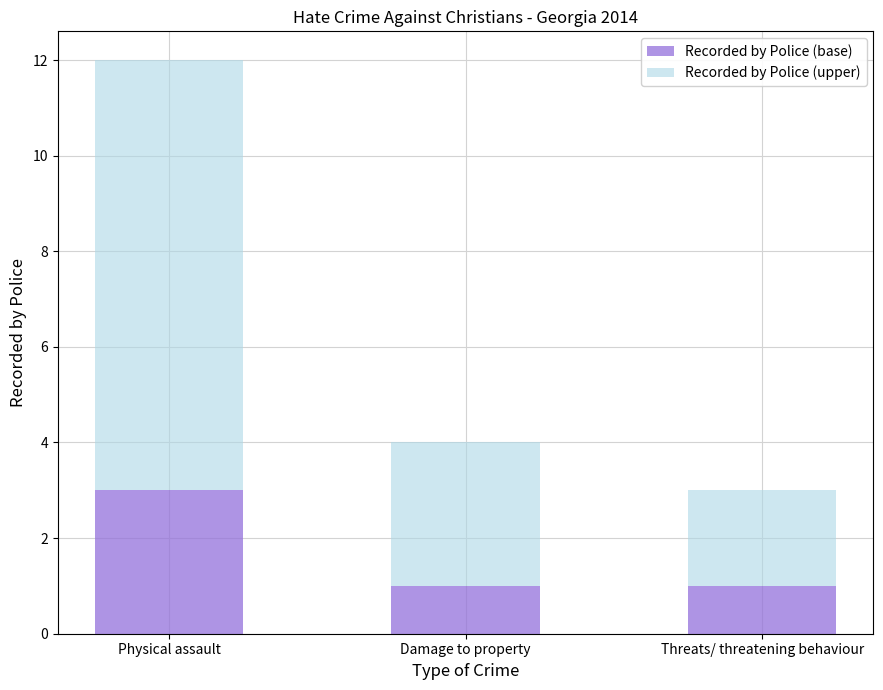

What is the highest value of the Recorded by Police (base) series?

3